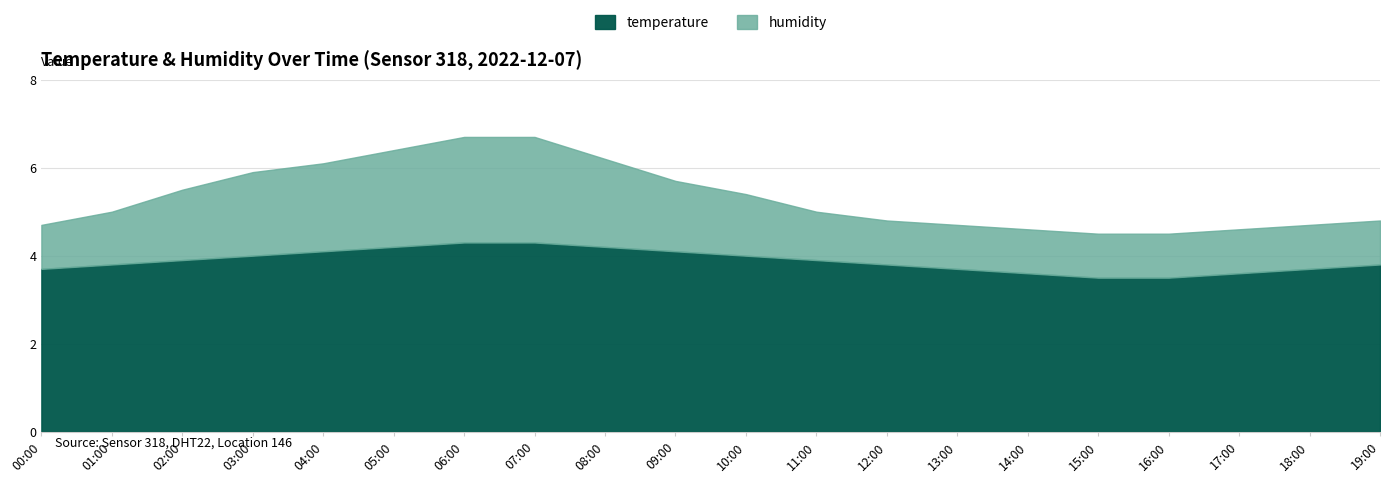

Reading right to left, extract all data points from this chart.

temperature: 3.8	3.7	3.6	3.5	3.5	3.6	3.7	3.8	3.9	4.0	4.1	4.2	4.3	4.3	4.2	4.1	4.0	3.9	3.8	3.7
humidity: 1.0	1.0	1.0	1.0	1.0	1.0	1.0	1.0	1.1	1.4	1.6	2.0	2.4	2.4	2.2	2.0	1.9	1.6	1.2	1.0